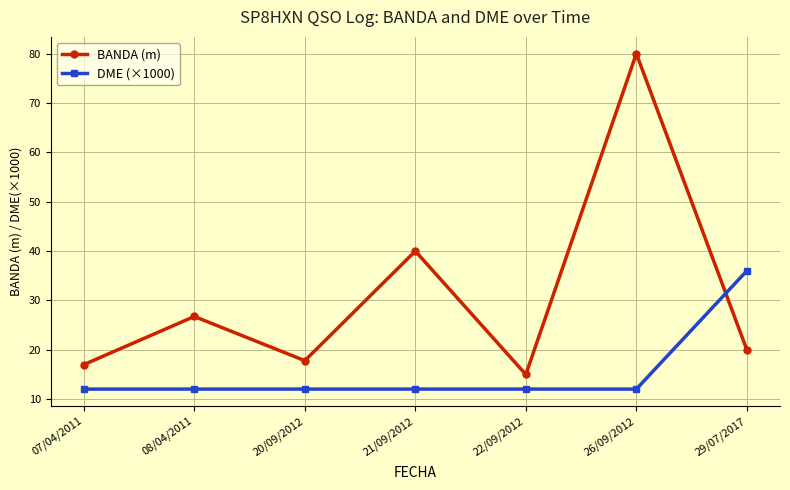

Which category has the lowest value in the BANDA (m) series?

22/09/2012